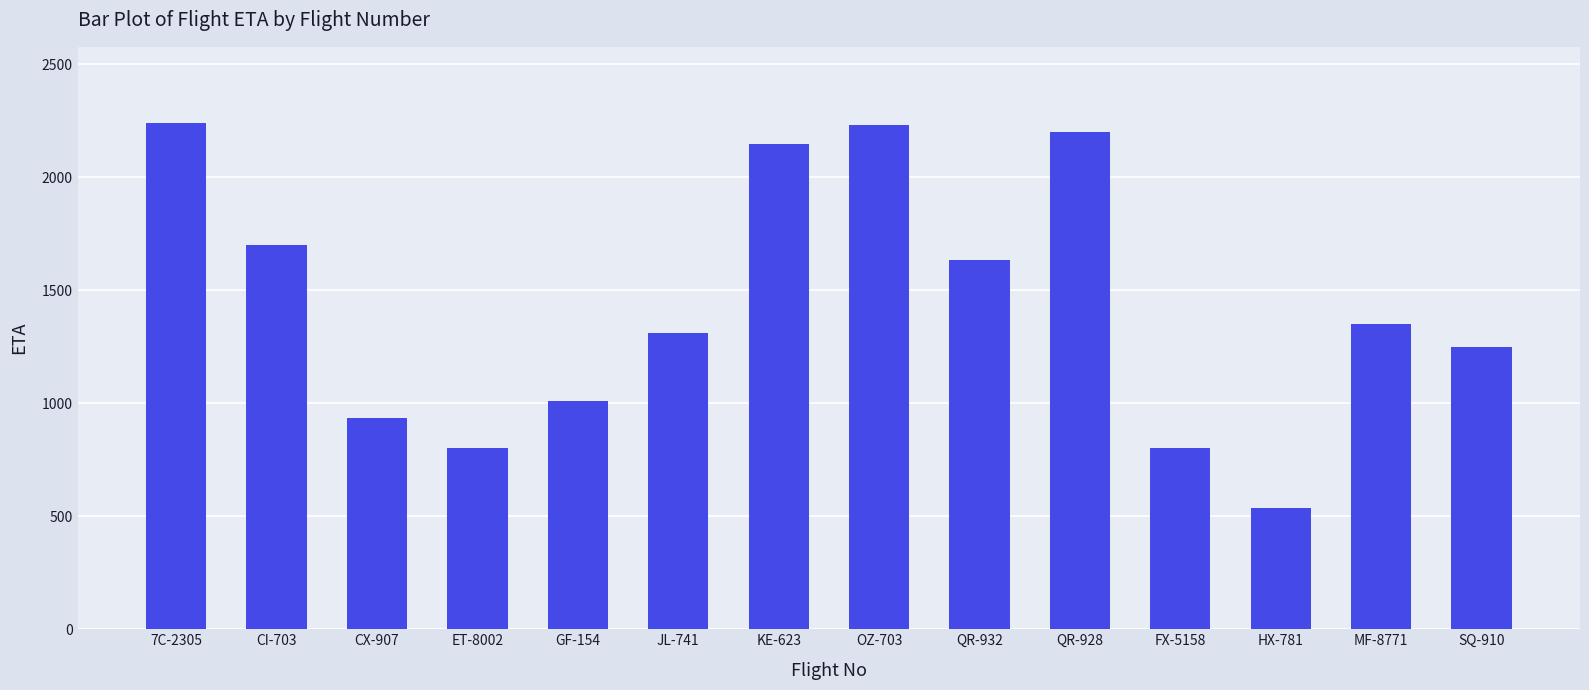

What is the sum of all values?

20140